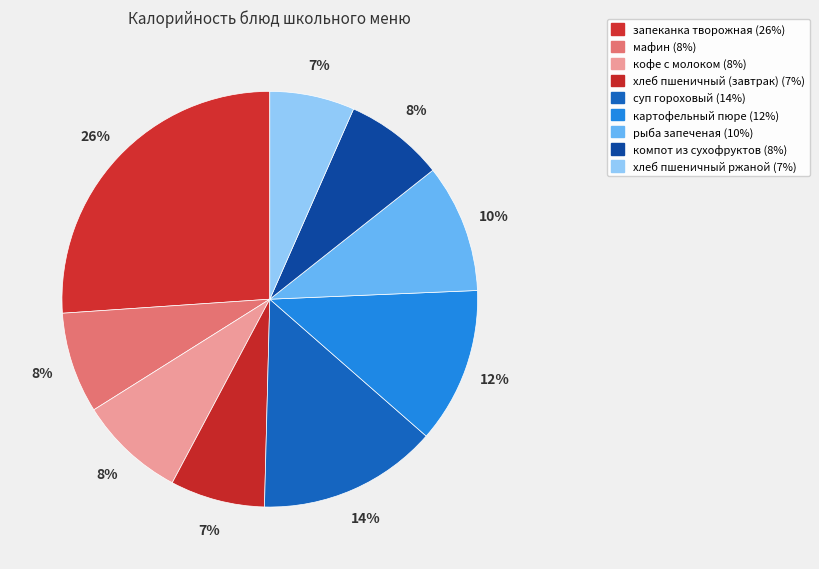

The кофе с молоком slice represents 8% of the pie. True or false?

True